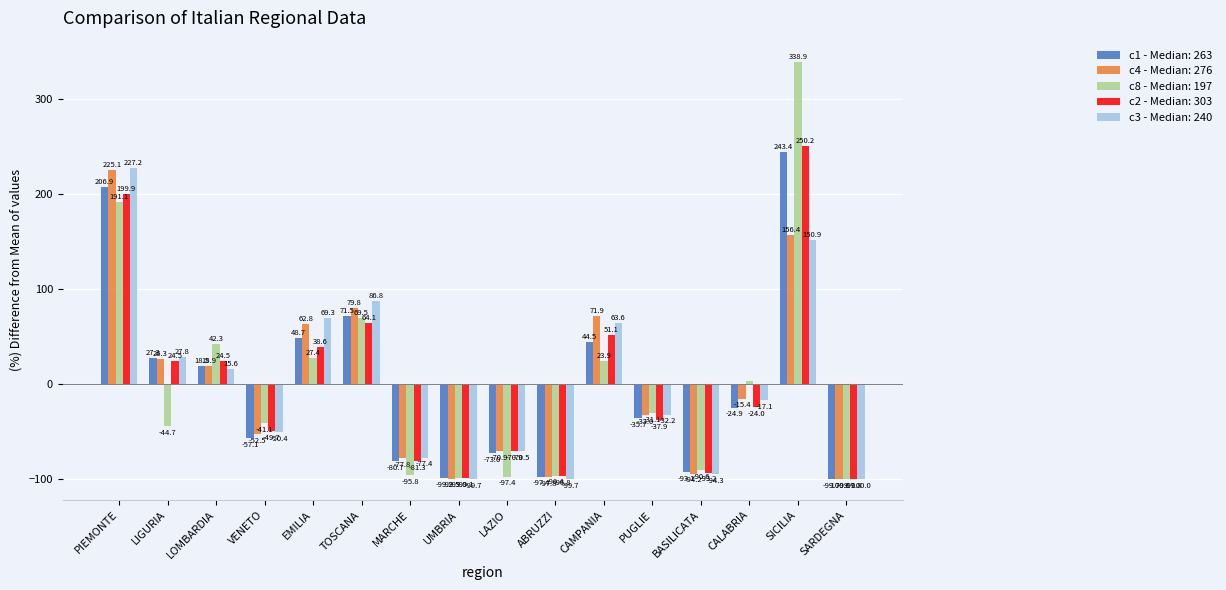

What is the difference between the highest and lowest values at CALABRIA?

27.7